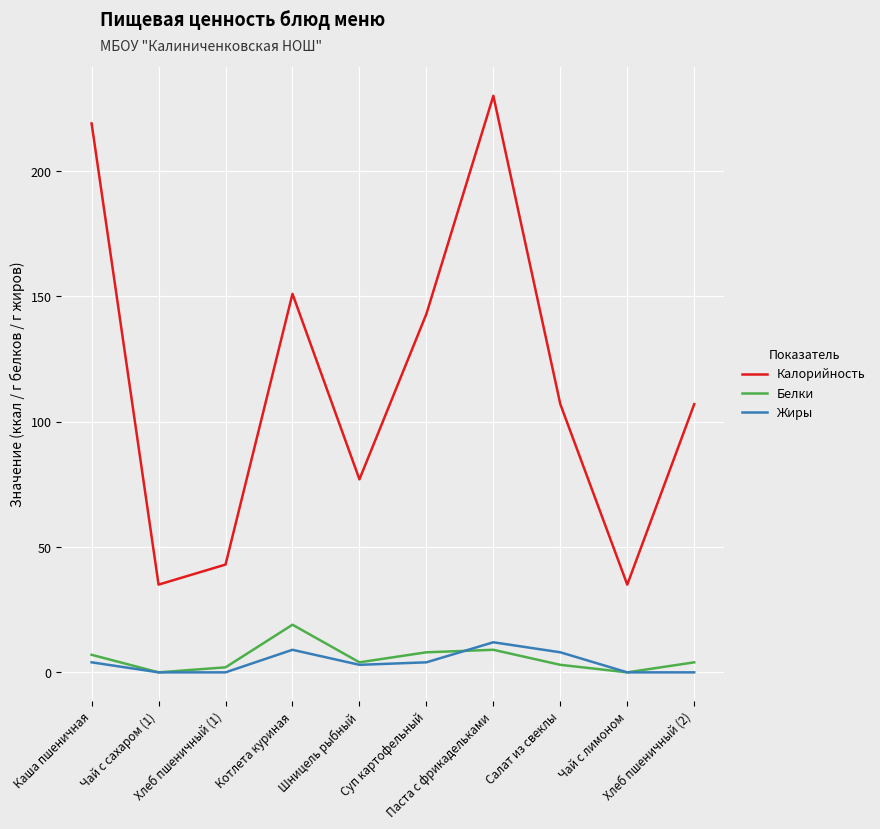

Which series has the widest spread of values?

Калорийность